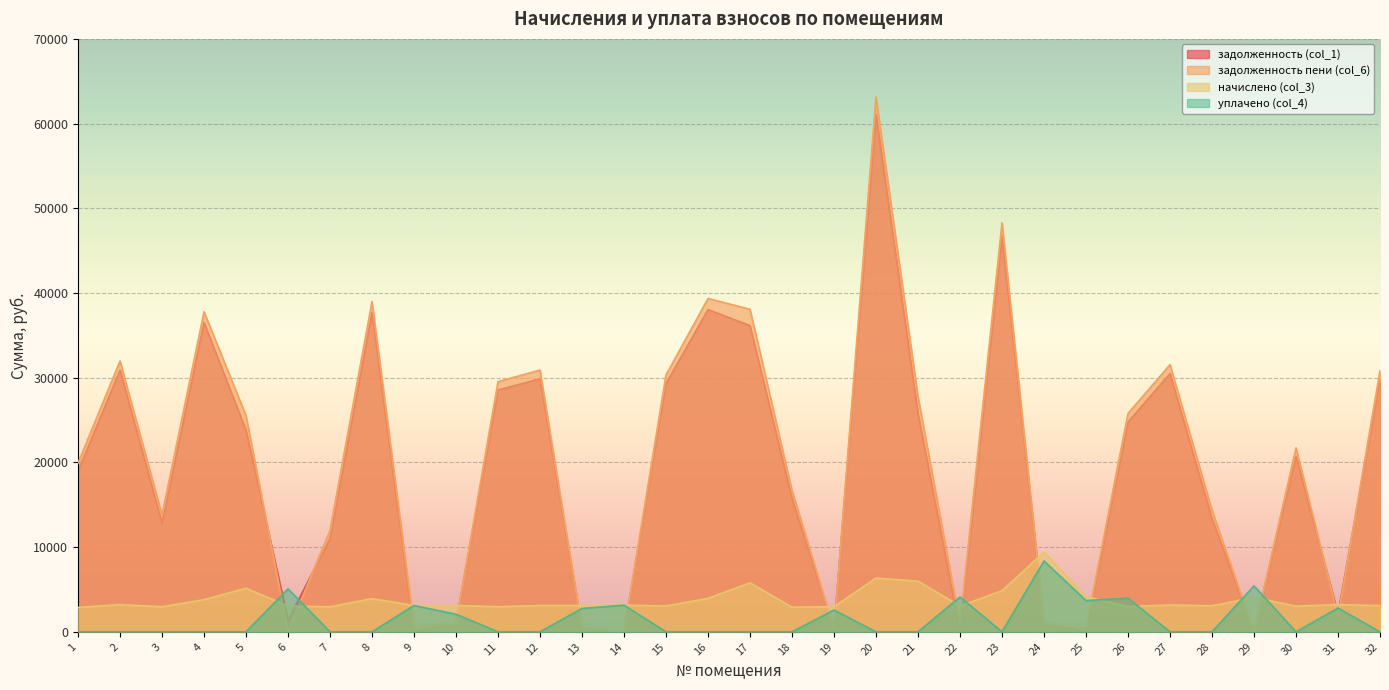

How many interior local valleys does the уплачено (col_4) series have?

3